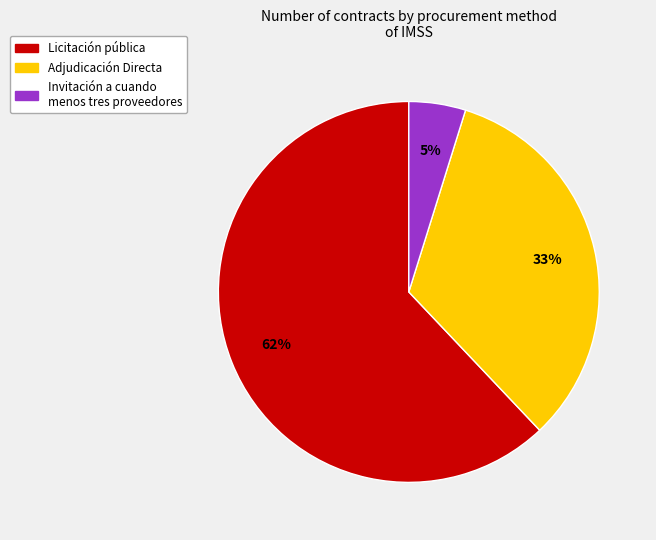

To the nearest percent, what is the difference between the largest and smallest slice percentages?

57%